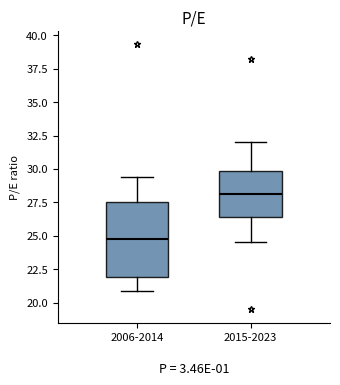

Reading left to right, read every box against the y-axis: the position of its median line, the range the box covers, and the ends of its whiskers. The values are not printed on the chart, so give them approximately, as read against the axis.

2006-2014: median 25.0, box 22.0 to 27.5, whiskers 21.0 to 29.5
2015-2023: median 28.0, box 26.5 to 30.0, whiskers 24.5 to 32.0